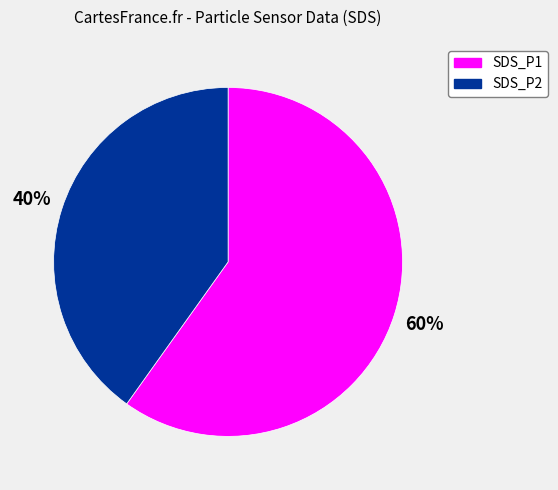

Which slice is the largest?

SDS_P1